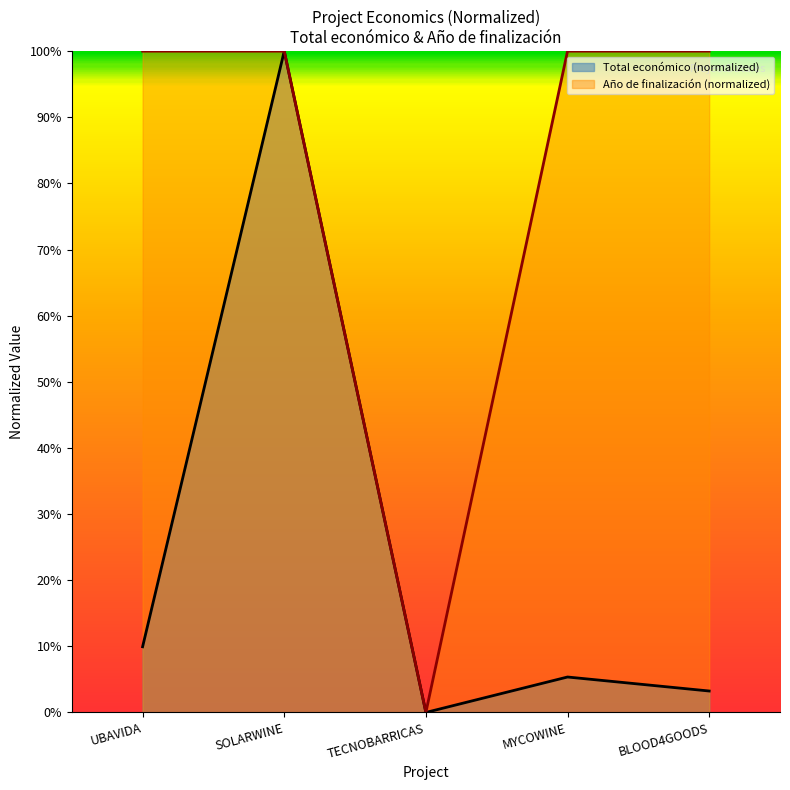

What are all the series names shown in the legend?

Total económico (normalized), Año de finalización (normalized)